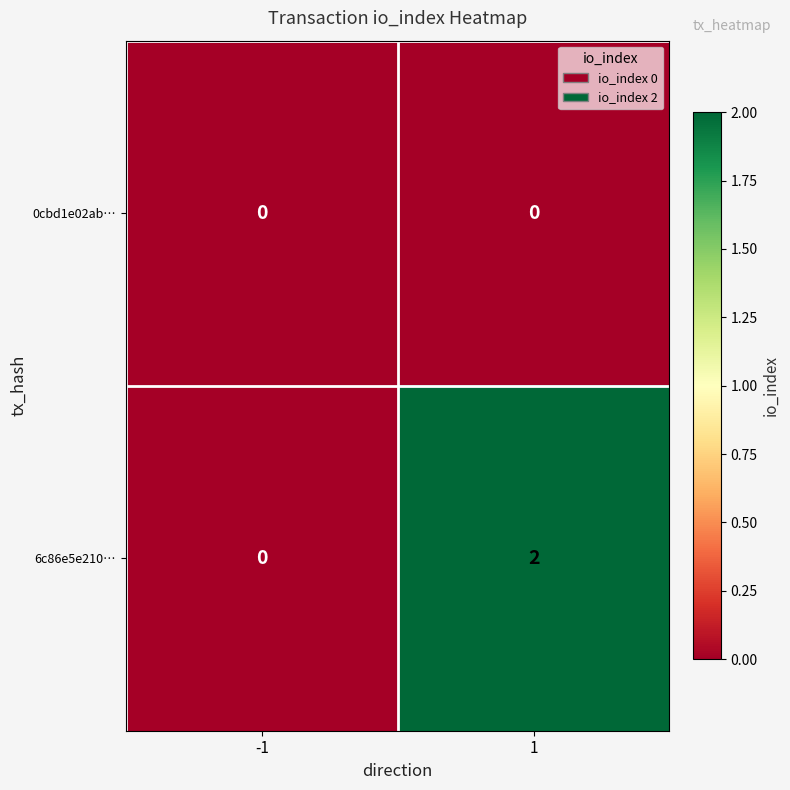

What is the total value across all series at 1?

2